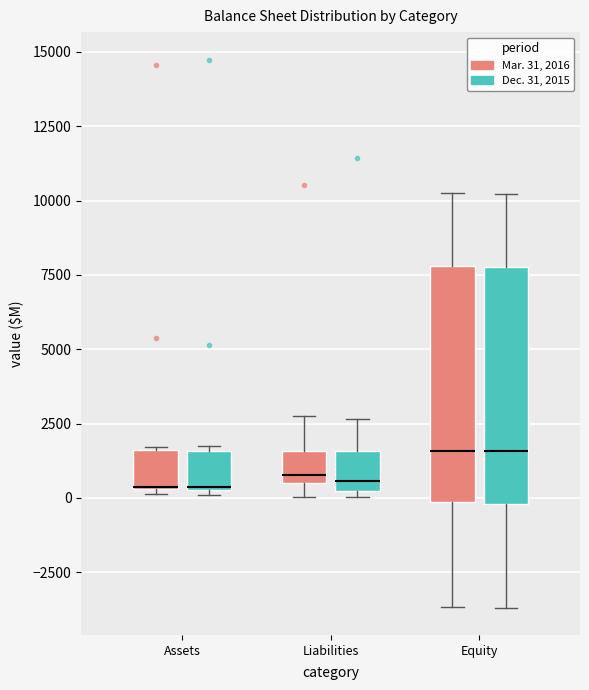

Where is the upper edge of the box for Liabilities (Dec. 31, 2015) on the y-axis? The values are not printed on the chart, so give them approximately, as read against the axis.

1500